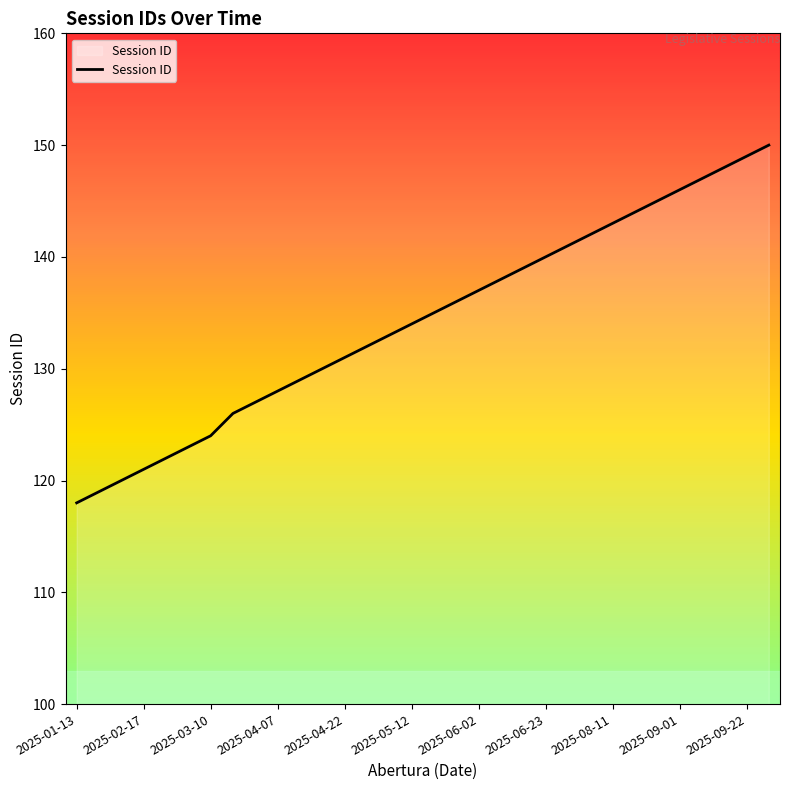

True or false: the data has more than 2 interior local peaks.

False